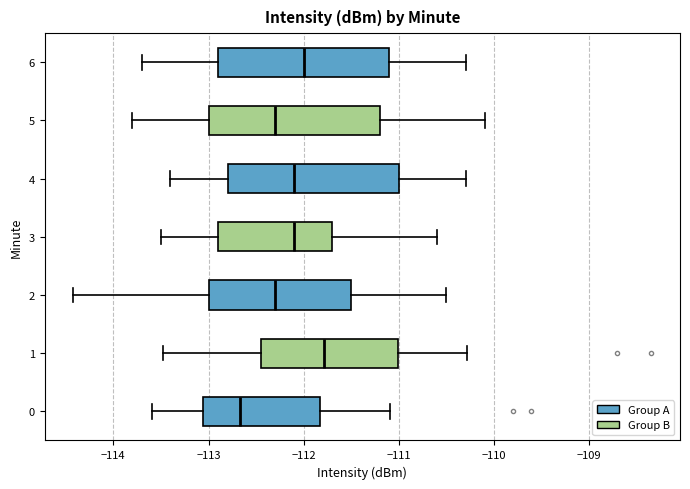

Reading bottom to top, transcribe this box plot: for each box, give where its median line is, the range the box spans, and where its two whiskers end, as read against the x-axis. The values are not printed on the chart, so give them approximately, as read against the axis.

0: median -112.7, box -113.1 to -111.8, whiskers -113.6 to -111.1
1: median -111.8, box -112.4 to -111.0, whiskers -113.5 to -110.3
2: median -112.3, box -113.0 to -111.5, whiskers -114.4 to -110.5
3: median -112.1, box -112.9 to -111.7, whiskers -113.5 to -110.6
4: median -112.1, box -112.8 to -111.0, whiskers -113.4 to -110.3
5: median -112.3, box -113.0 to -111.2, whiskers -113.8 to -110.1
6: median -112.0, box -112.9 to -111.1, whiskers -113.7 to -110.3